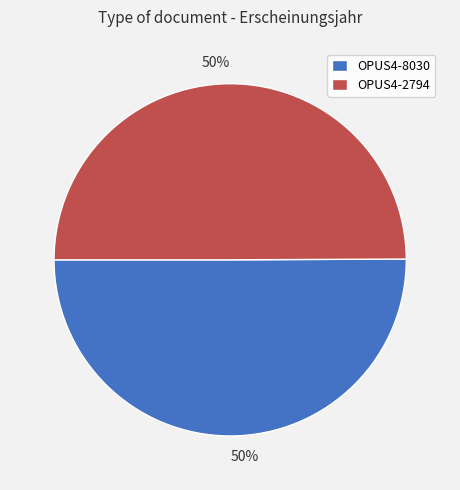

The OPUS4-8030 slice represents 37% of the pie. True or false?

False